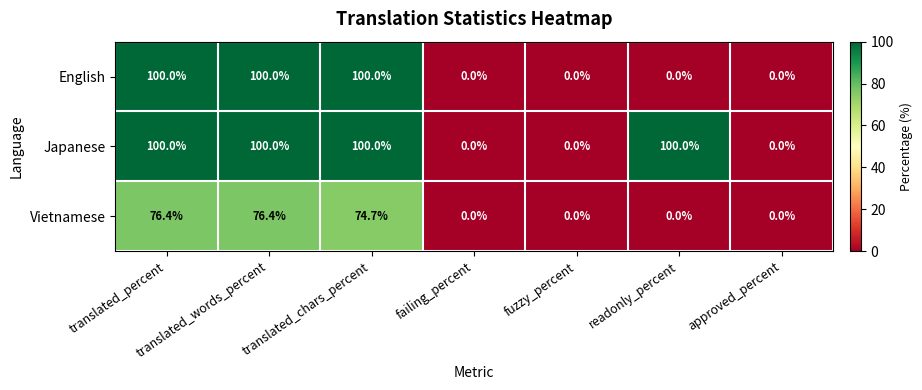

How many categories are shown in the chart?

7